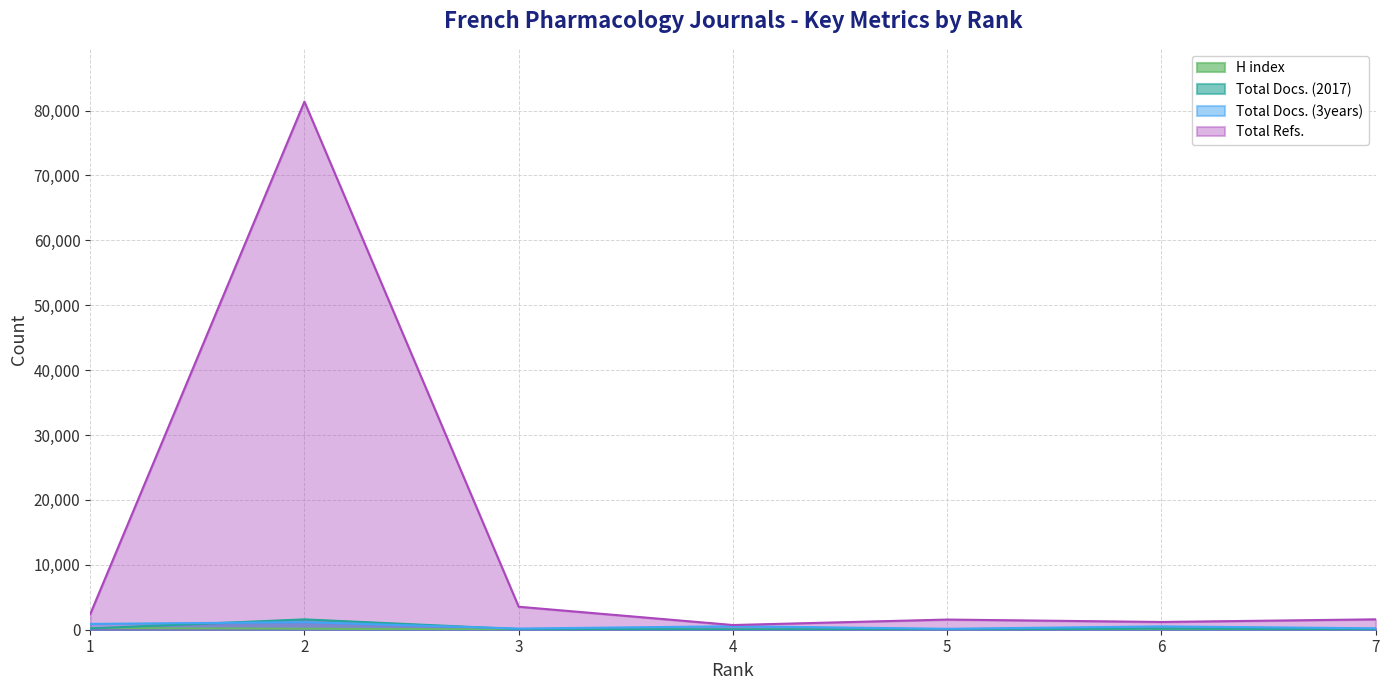

At which label does Total Docs. (3years) first exceed 512?

1